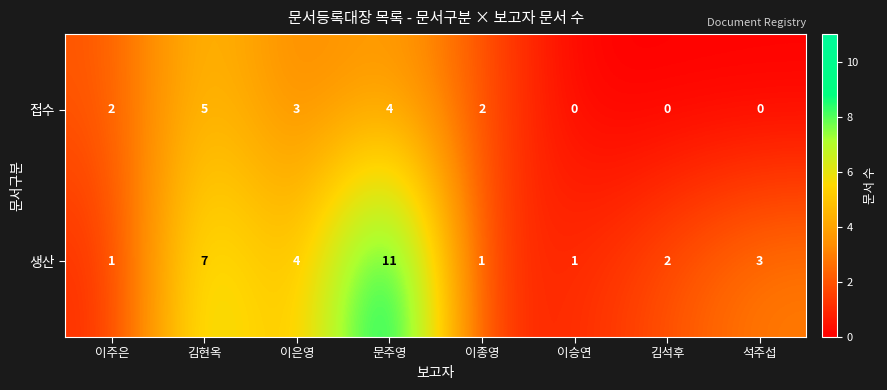

What is the difference between the second highest and minimum values in the 생산 series?

6